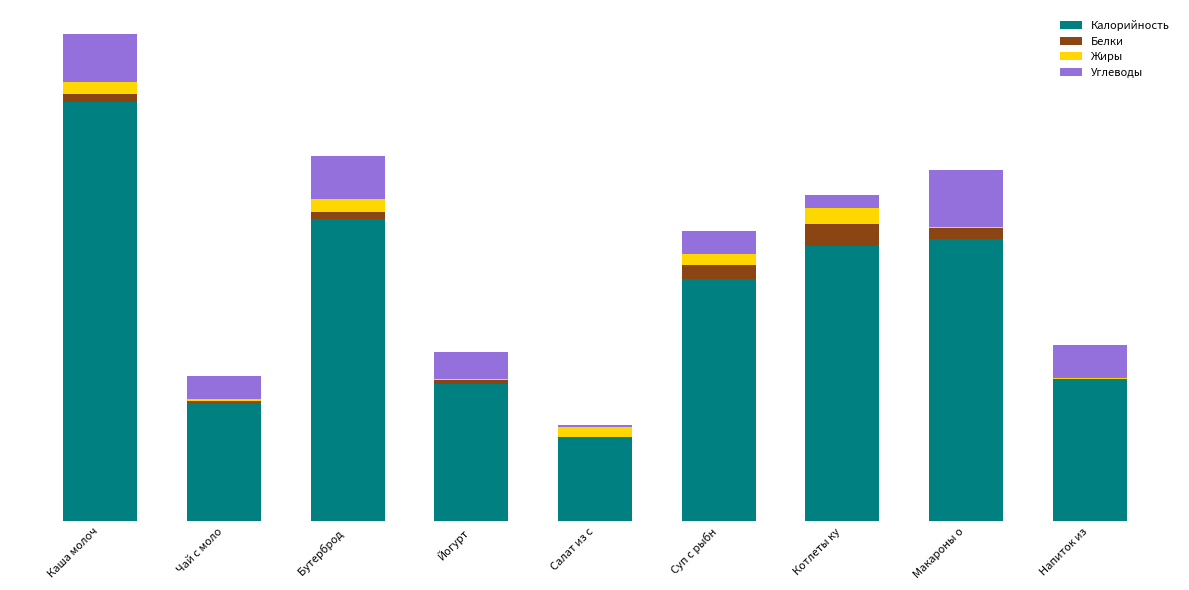

Are the bars horizontal?

No